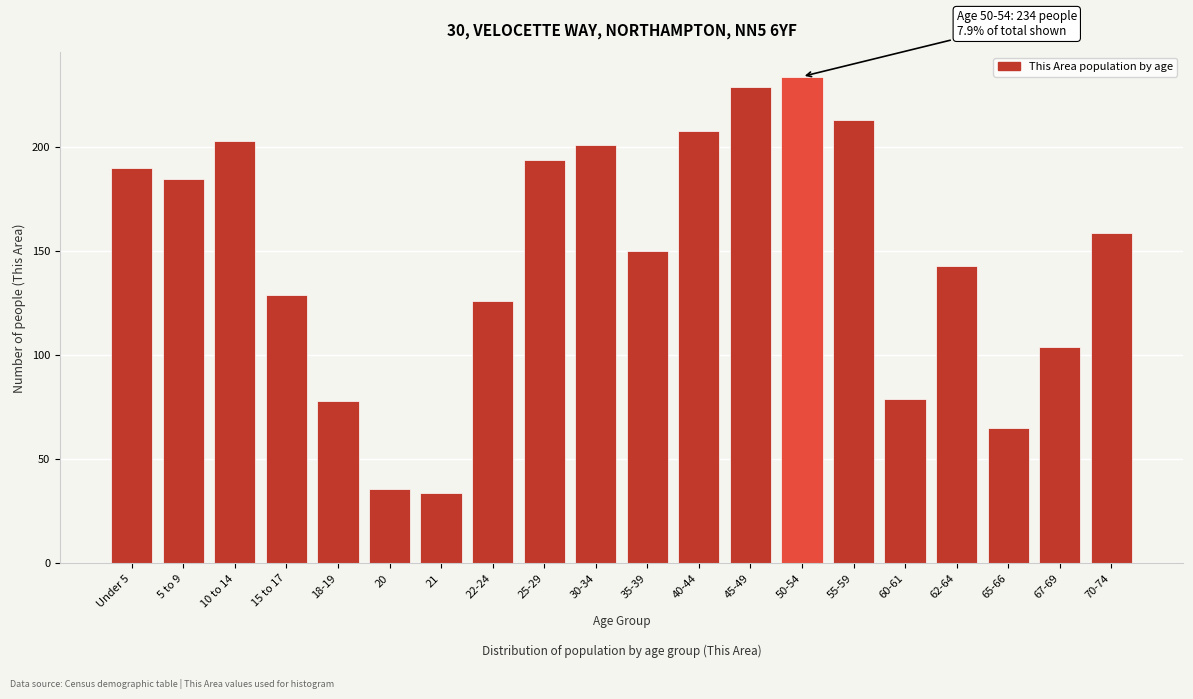

Reading left to right, transcribe all the data shown in this chart.

190	185	203	129	78	36	34	126	194	201	150	208	229	234	213	79	143	65	104	159